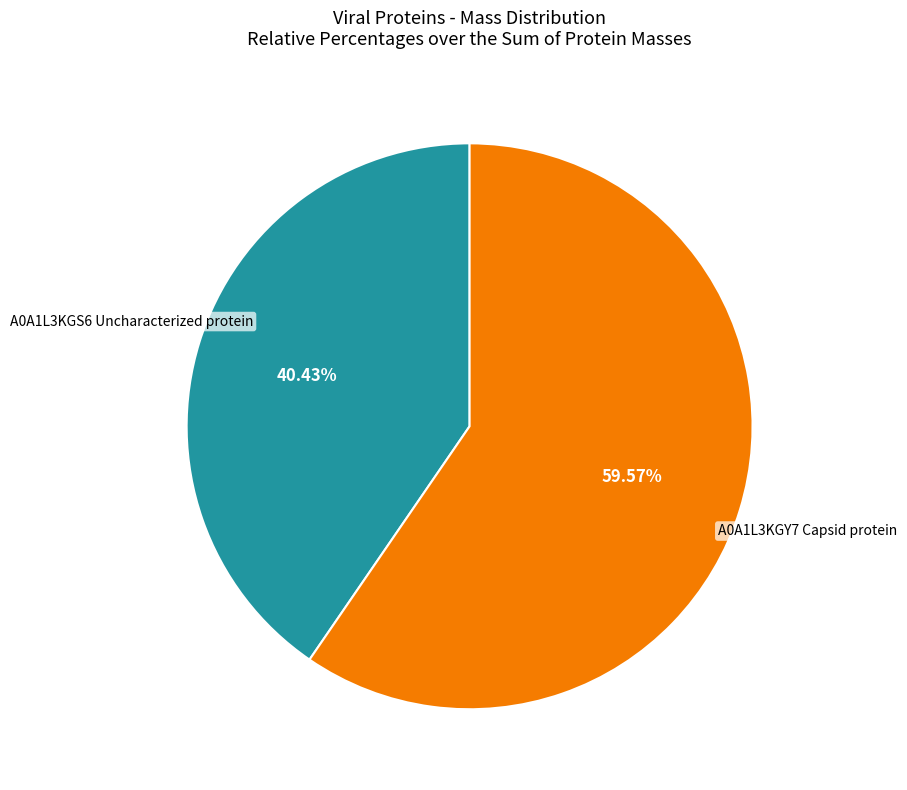

Does any single category account for the majority?

Yes